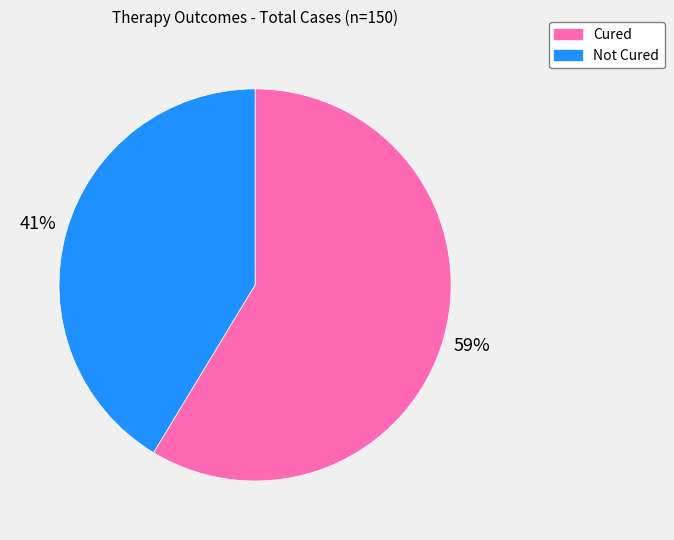

Which slice is the smallest?

Not Cured